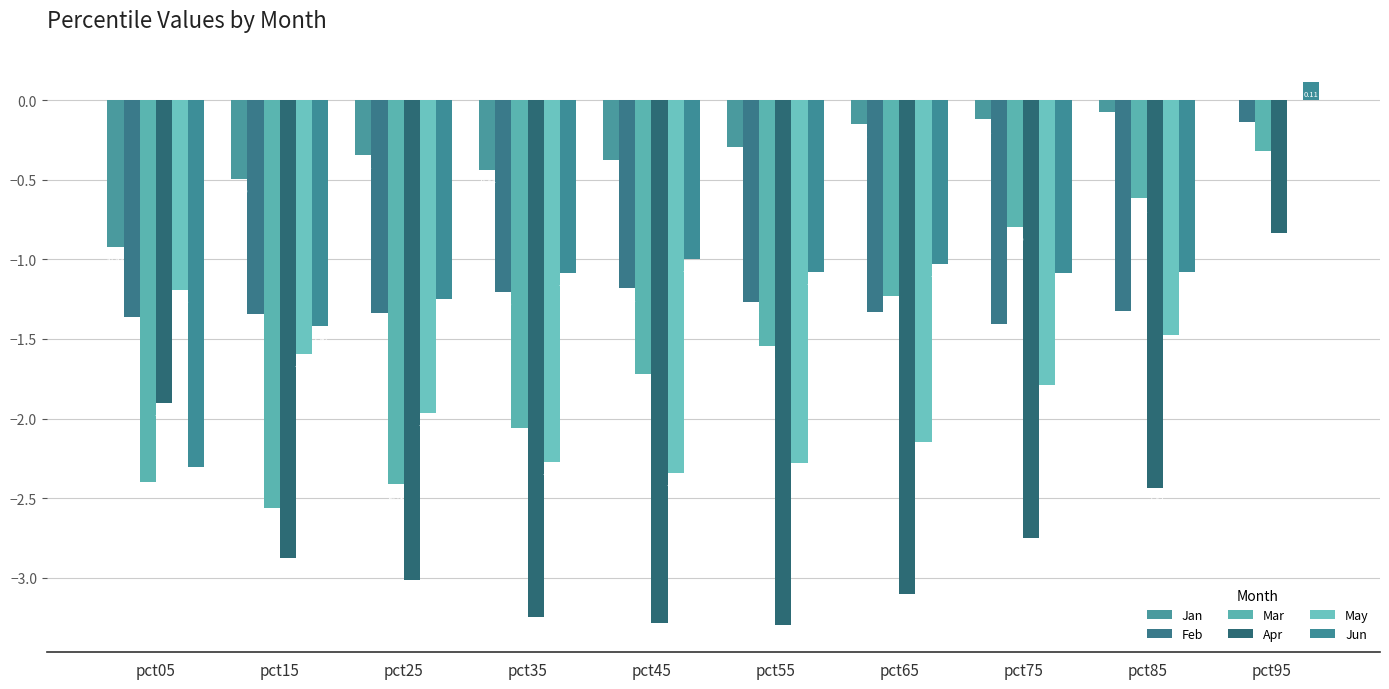

At which label does May reach its peak?

pct95